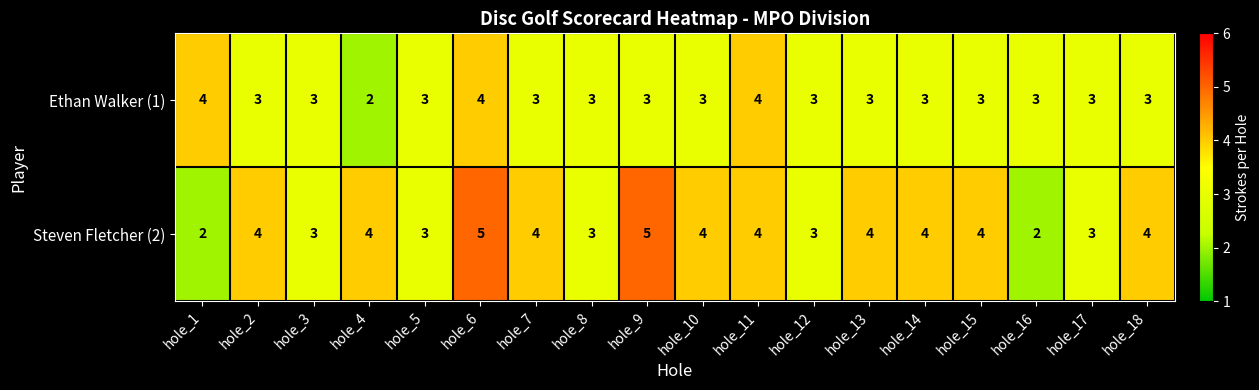

What is the greatest value displayed?

5